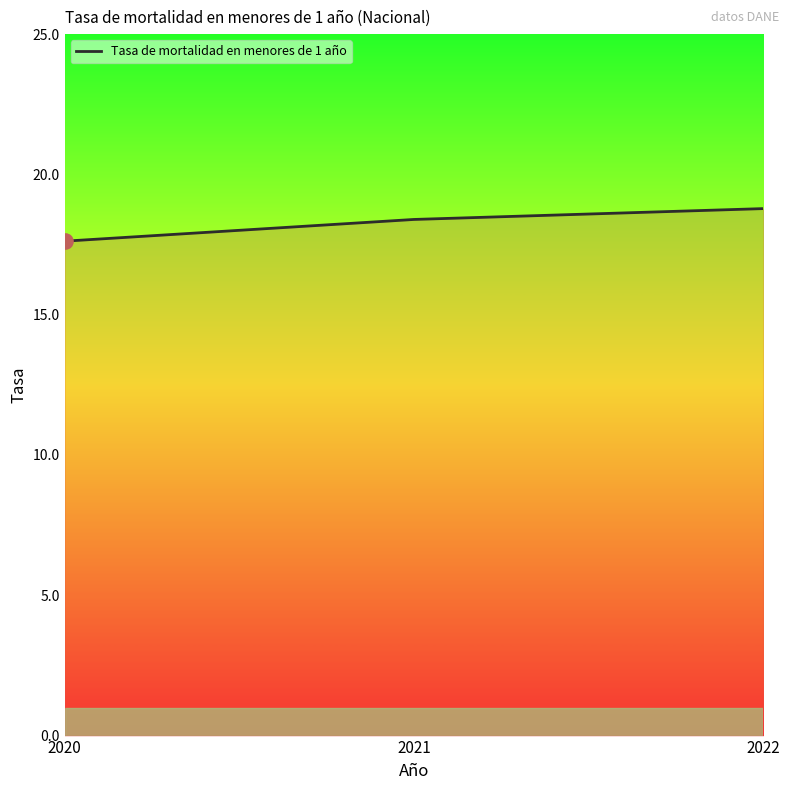

What is the change in value from 2020 to 2021?

+0.8